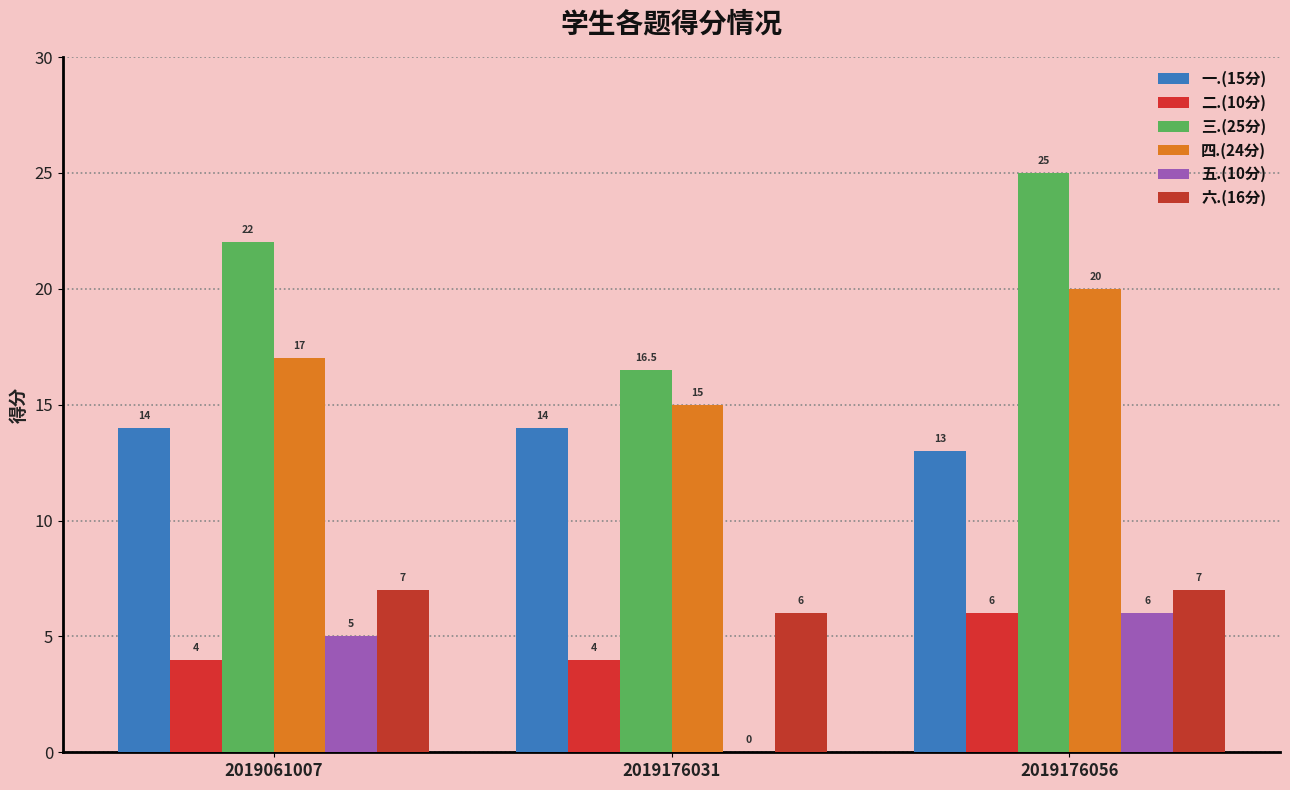

Reading left to right, list all the values displayed in this chart.

一.(15分): 14.0	14.0	13.0
二.(10分): 4.0	4.0	6.0
三.(25分): 22.0	16.5	25.0
四.(24分): 17.0	15.0	20.0
五.(10分): 5.0	0.0	6.0
六.(16分): 7.0	6.0	7.0